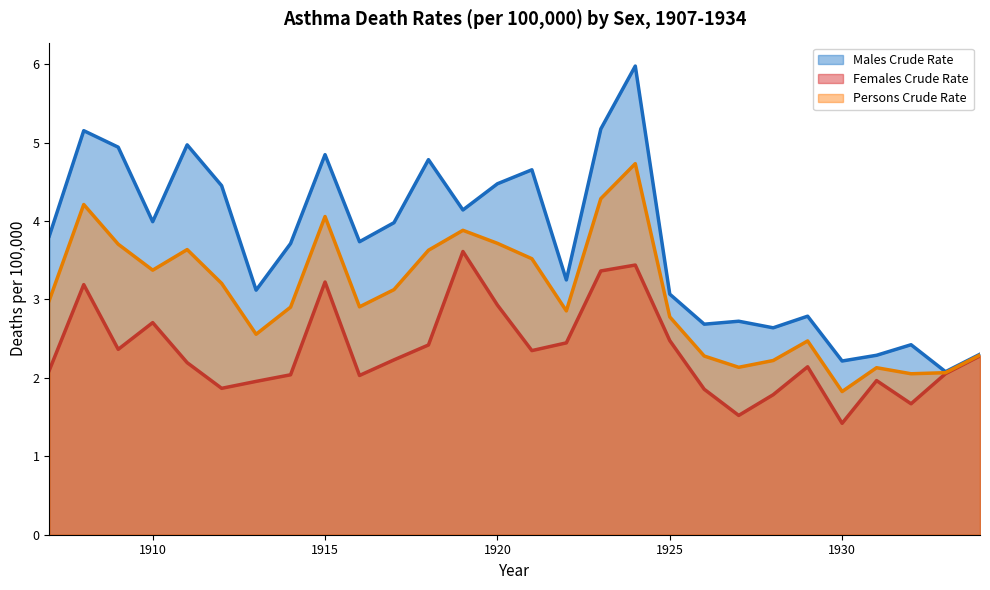

How many data points in Females Crude Rate are less than 2?

8